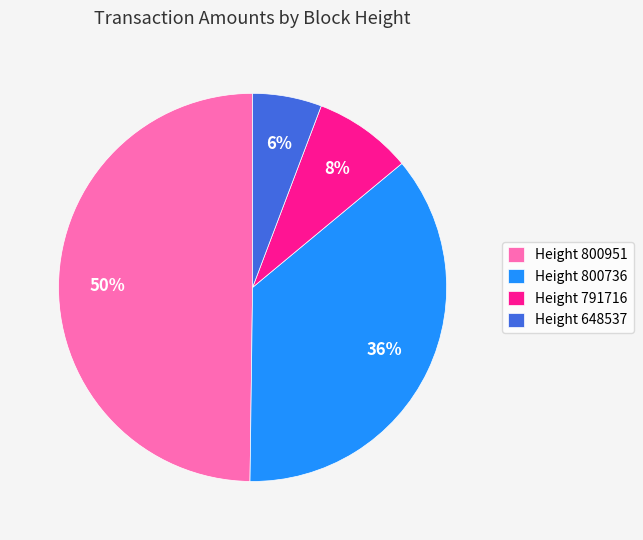

Is Height 791716 the majority of the pie?

No